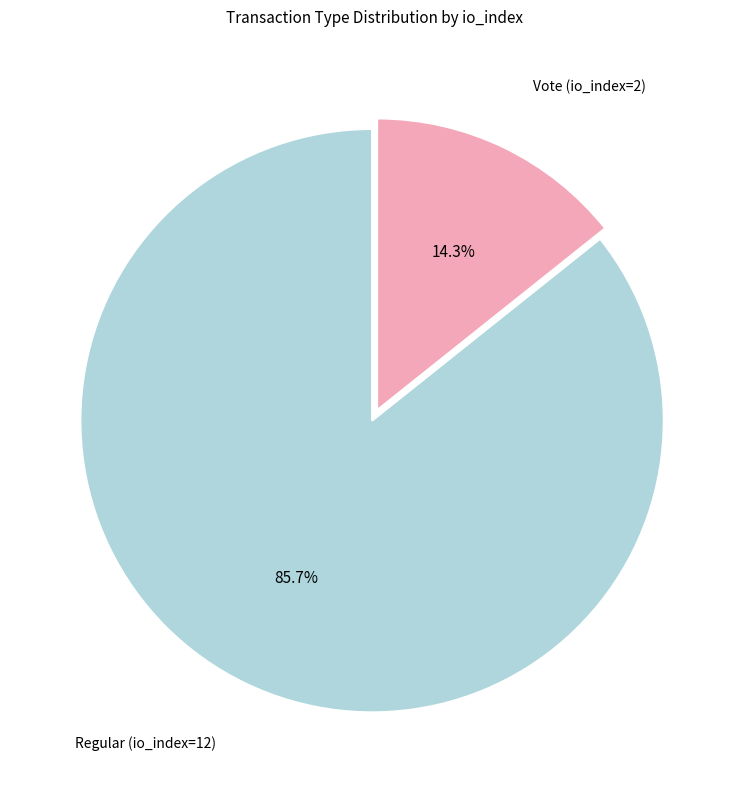

Is there any slice that represents more than half of the pie?

Yes